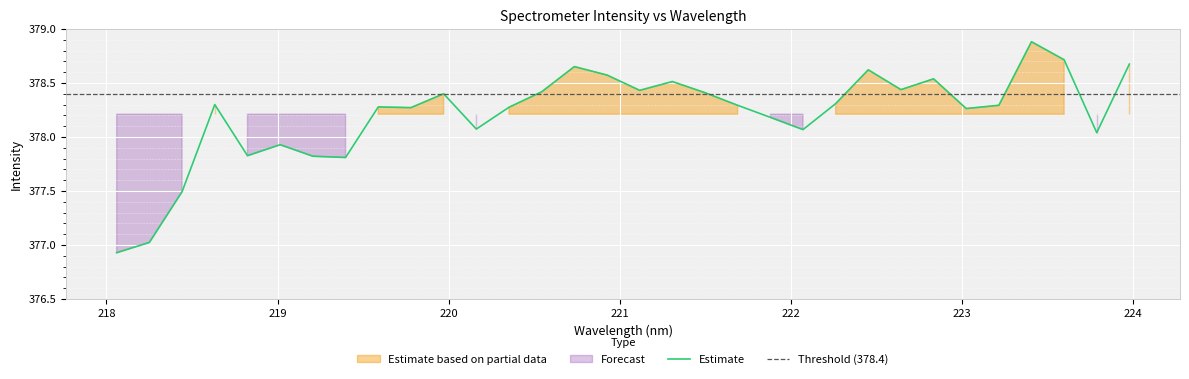

At which label is the value closest to 377?

218.2508